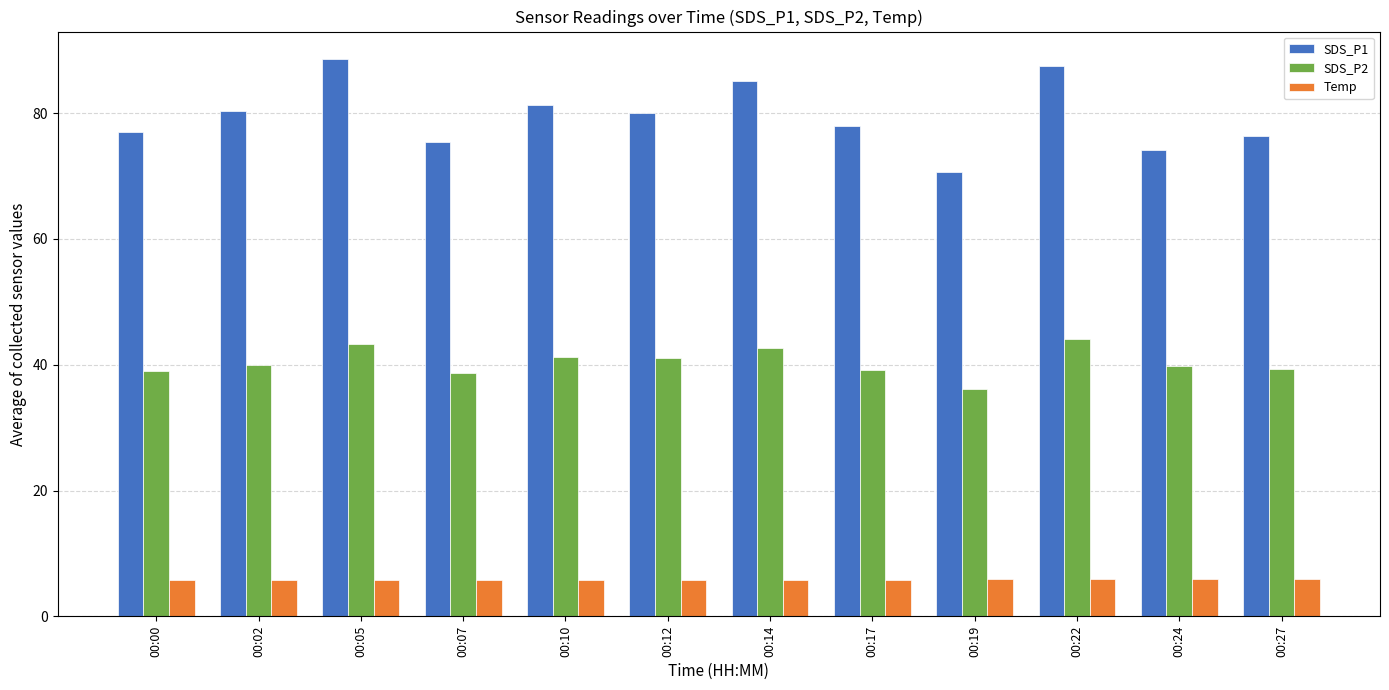

True or false: SDS_P1 has a value of 121.4 at 00:27.

False